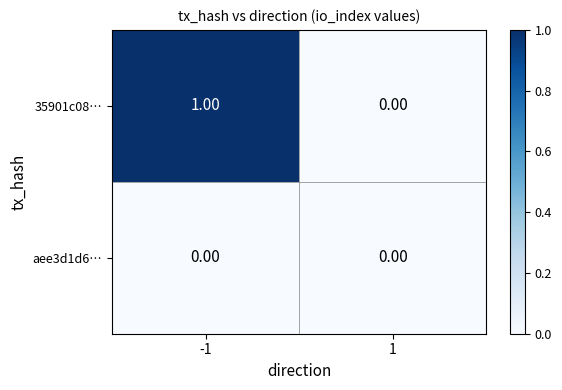

Count the number of categories in the chart.

2